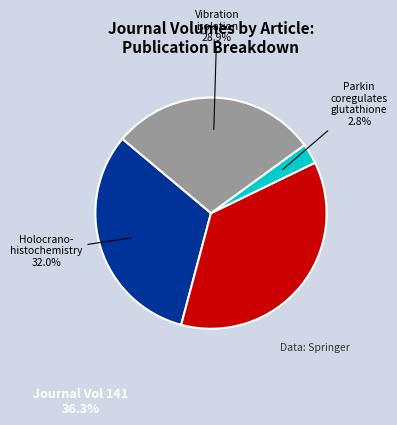

Is there any slice that represents more than half of the pie?

No